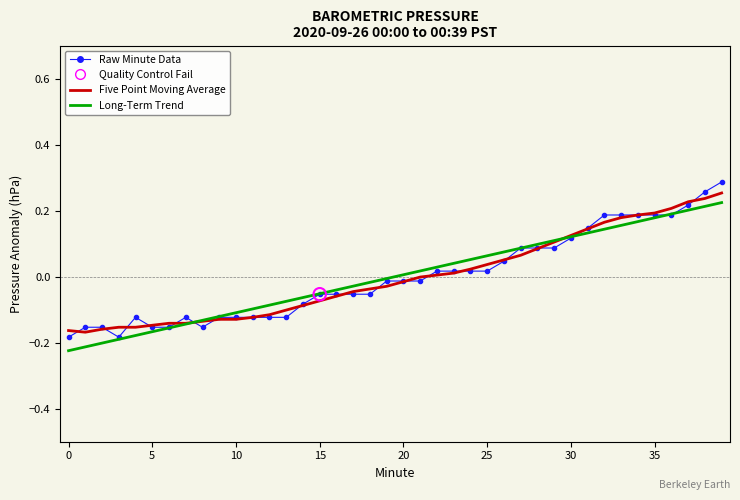

Which series has the largest range (max minus min)?

Raw Minute Data